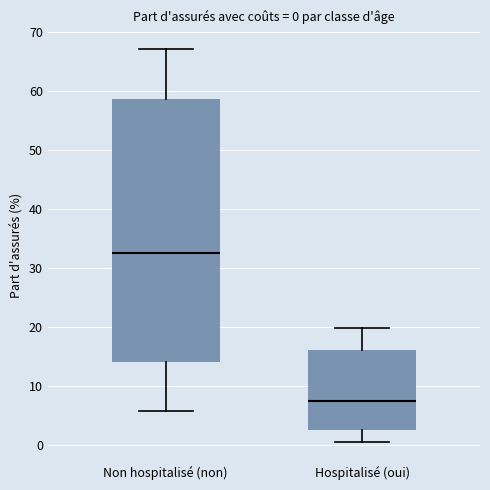

Which box is the tallest, from its lower edge to its upper edge?

Non hospitalisé (non)